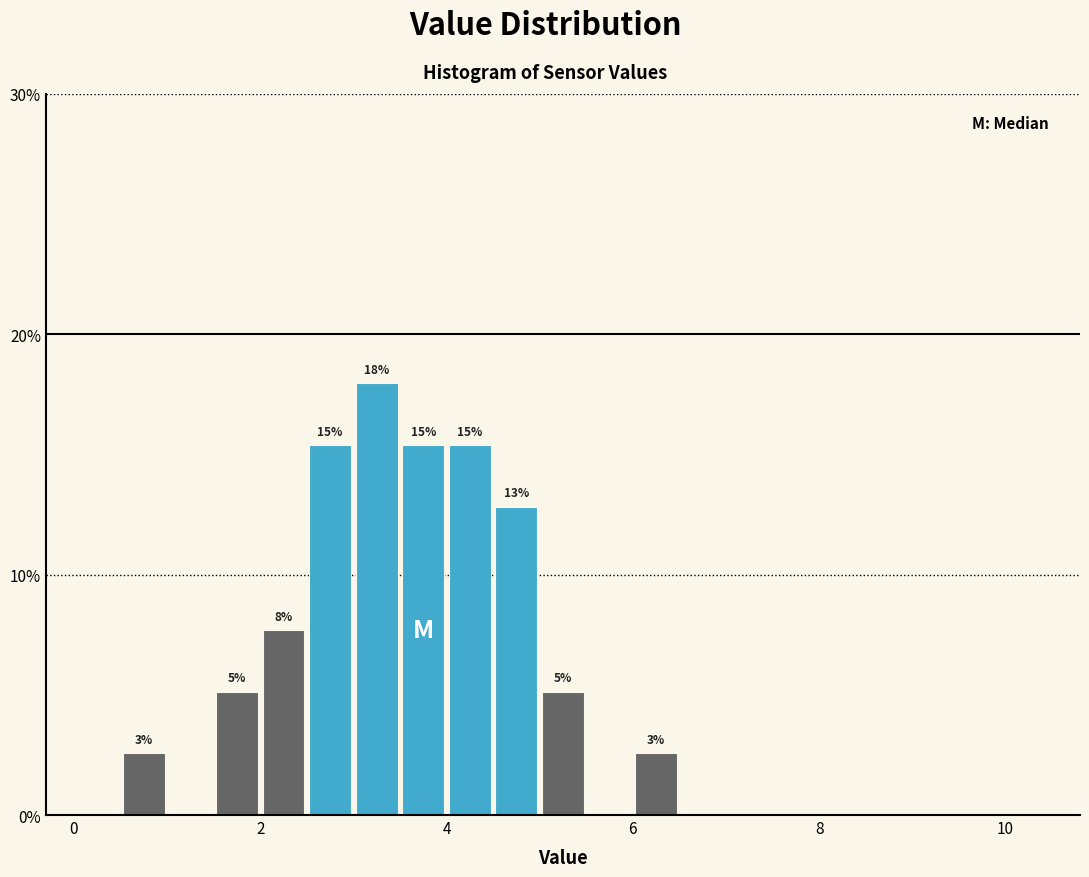

Read against the x-axis, roughly where is the centre of the tallest bar?

3.2